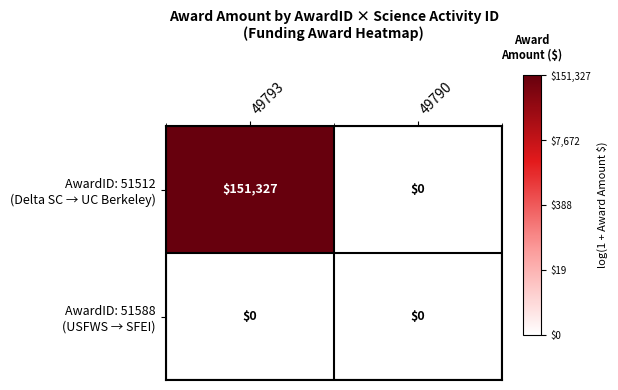

What is the difference between the highest and lowest values at 49793?

151327